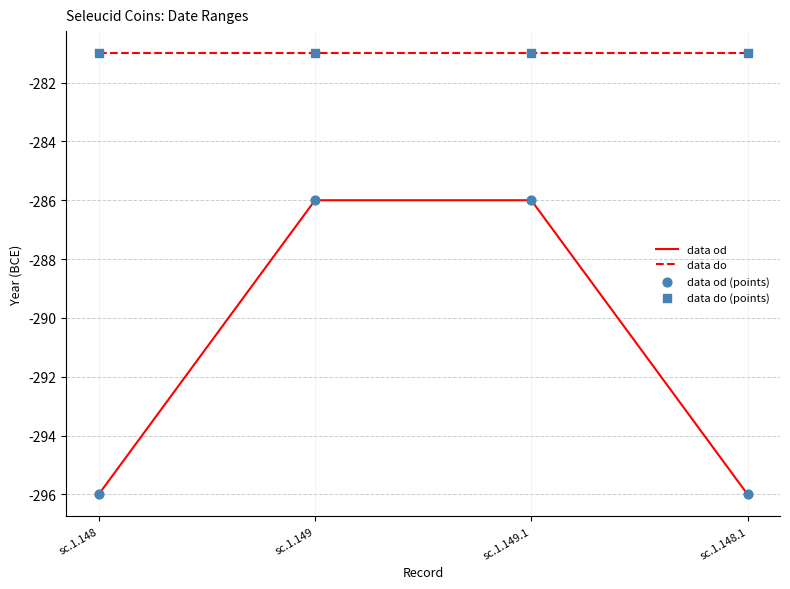

What is the spread (max minus min) of values at sc.1.148?

15